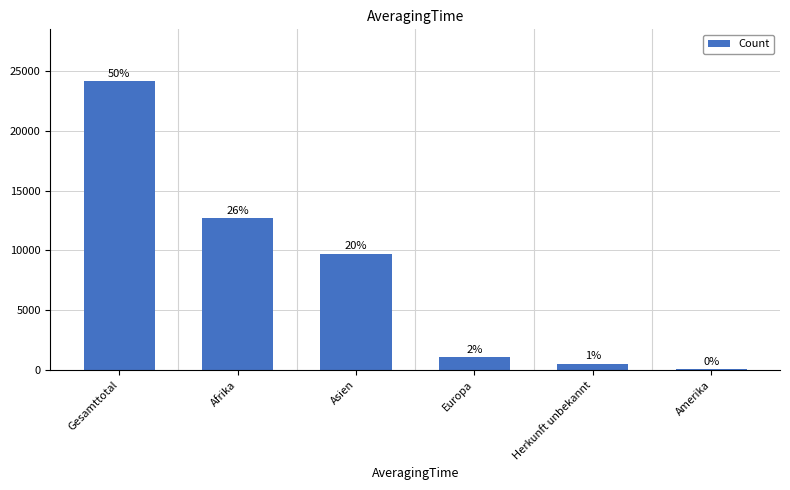

How many bars are there in total?

6